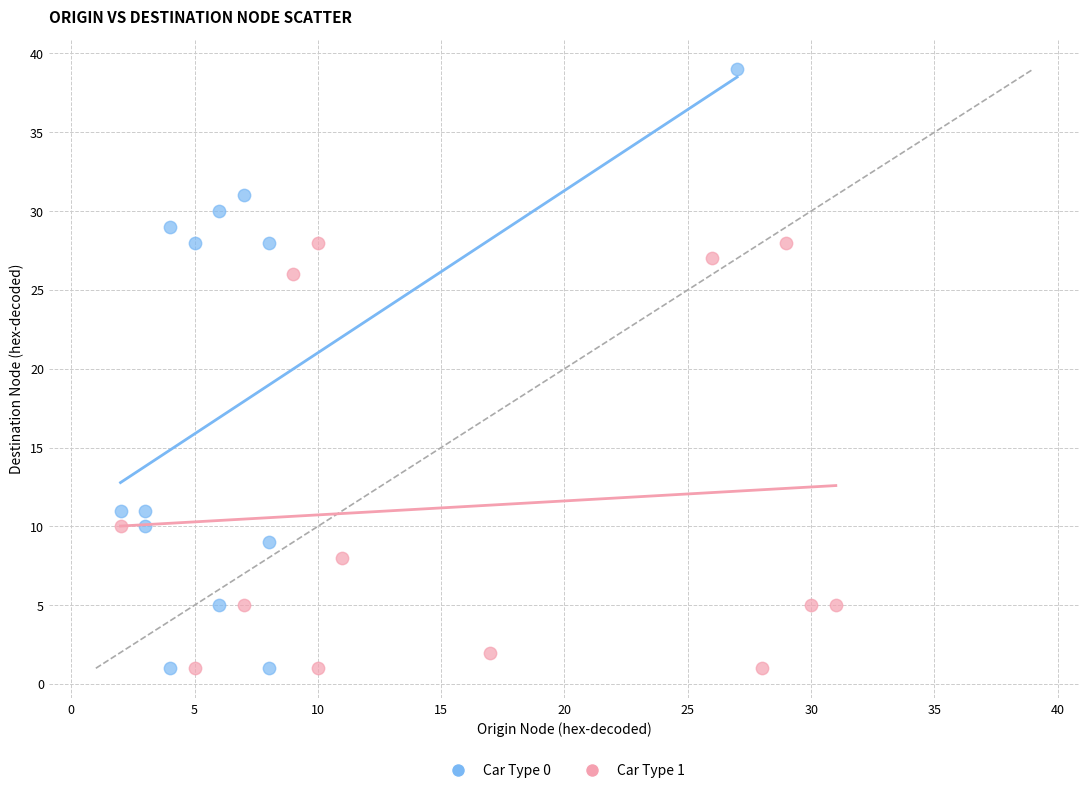

Which series reaches the maximum Y coordinate?

Car Type 0